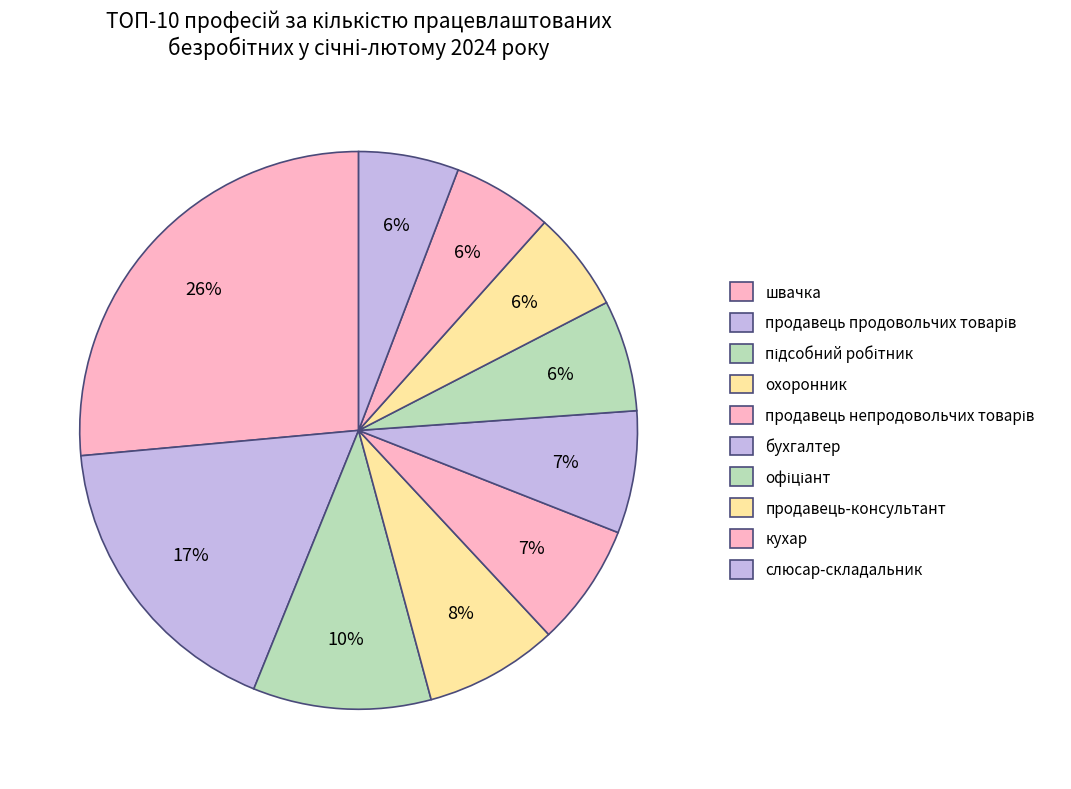

Which category has the smallest portion of the pie?

продавець-консультант